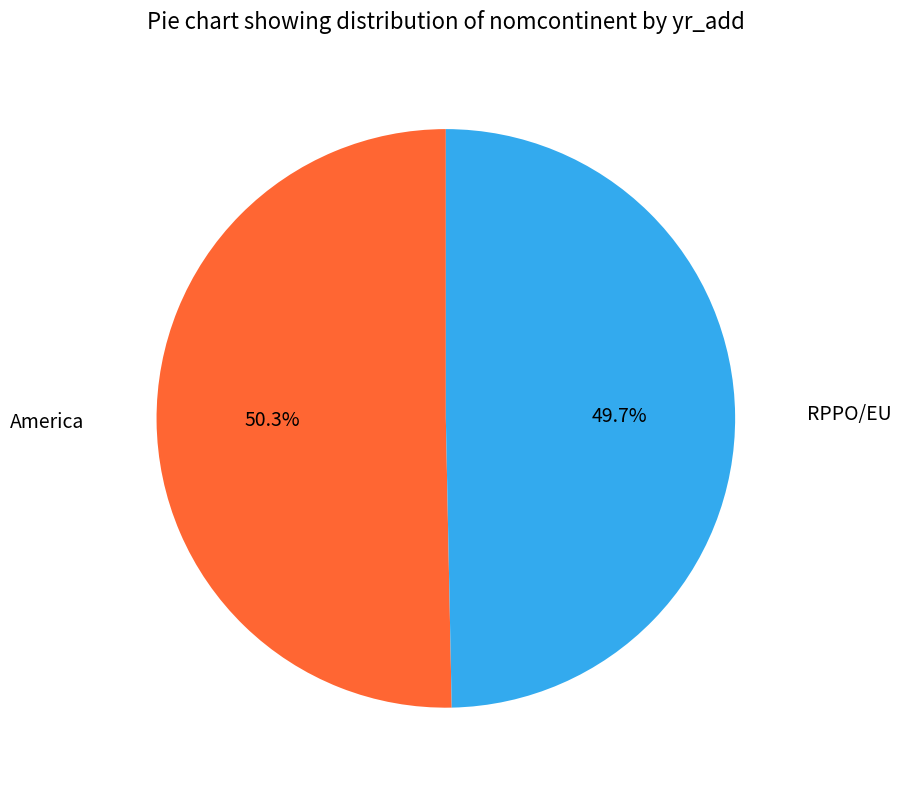

Is there any slice that represents more than half of the pie?

Yes